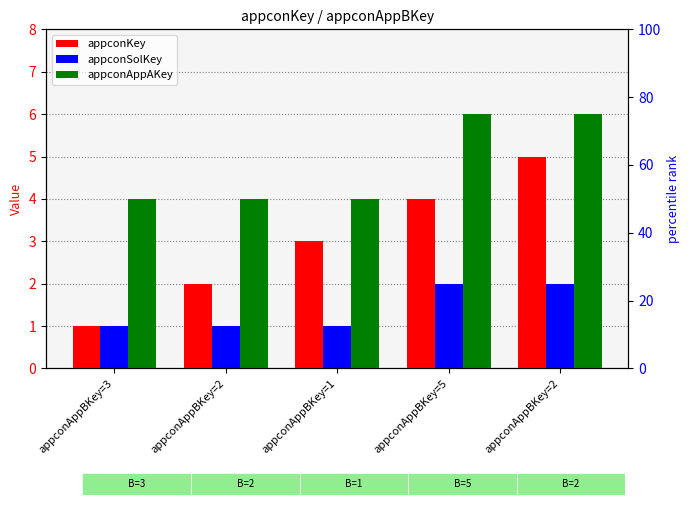

What are all the series names shown in the legend?

appconKey, appconSolKey, appconAppAKey